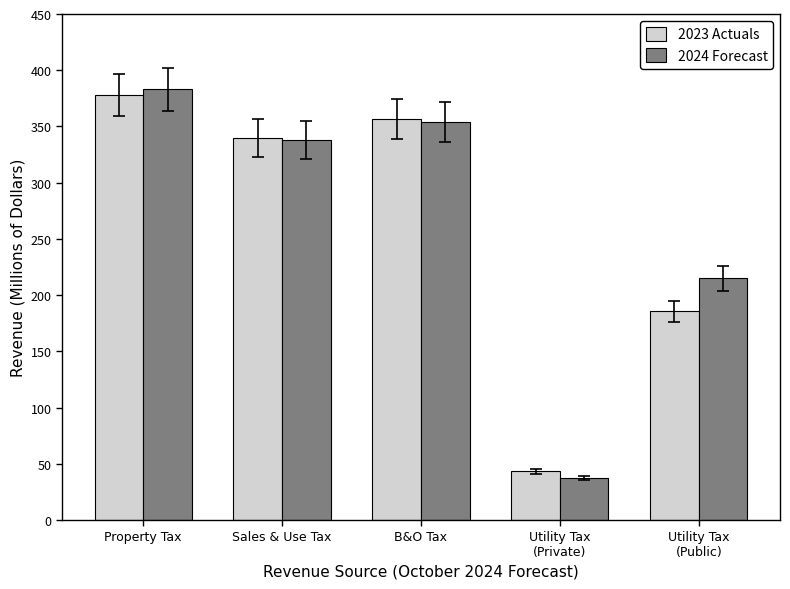

Which series has the largest total across all categories?

2024 Forecast